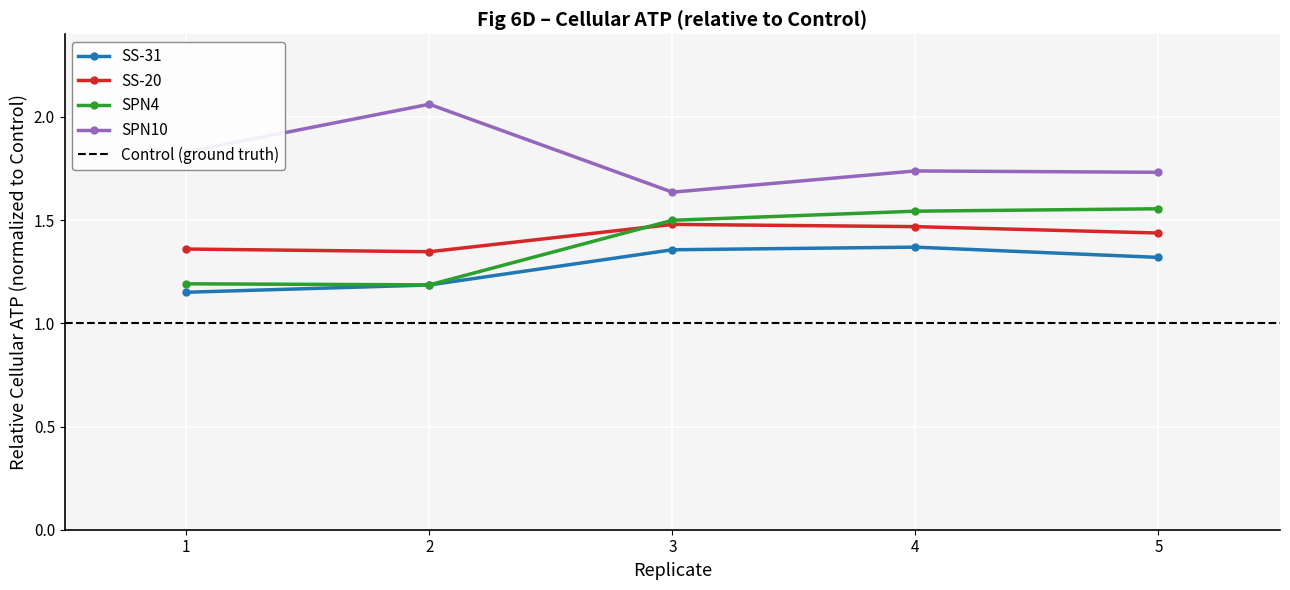

How many SPN10 values are between 1 and 2?

4